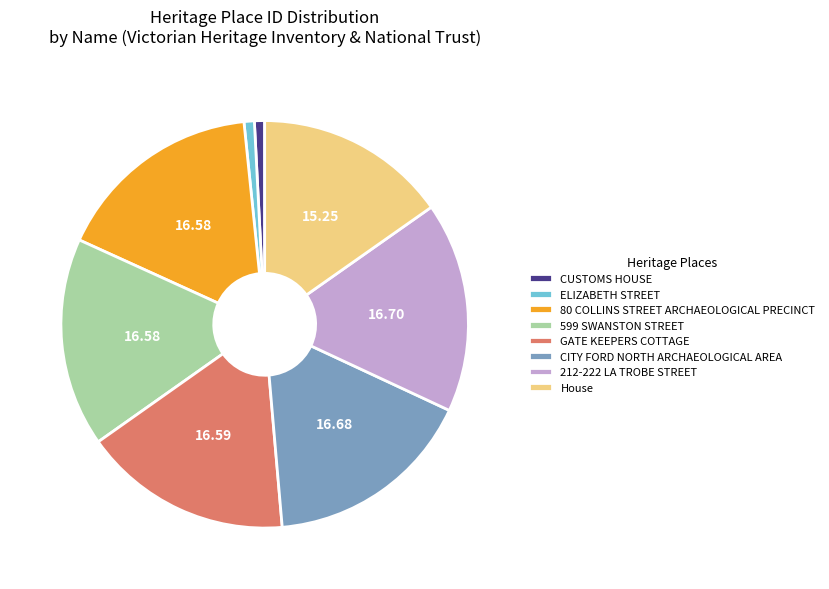

Combined, do ELIZABETH STREET and 599 SWANSTON STREET account for over 50%?

No